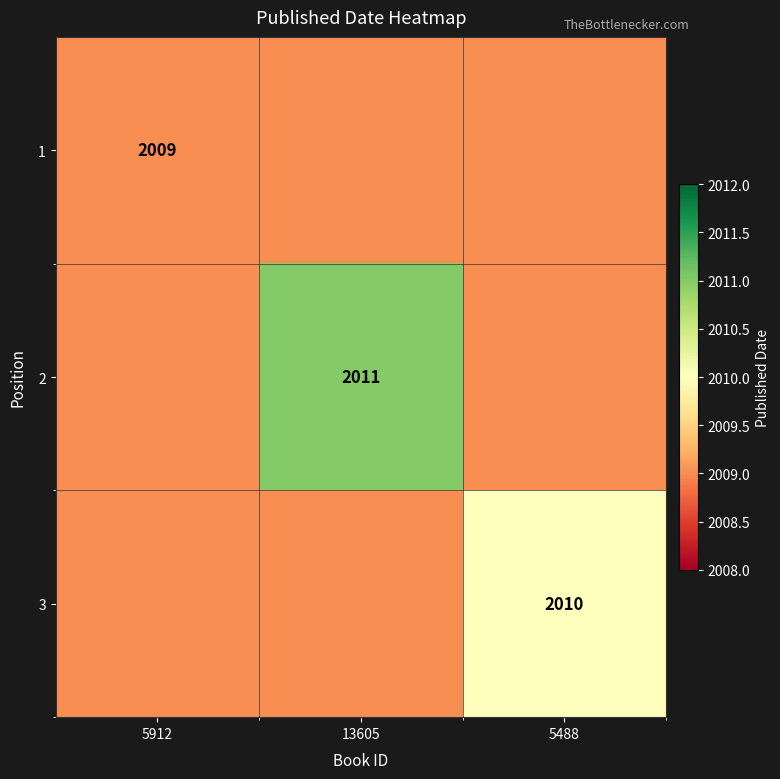

Is the value of 1 at 5912 greater than the value of 3 at 5488?

No